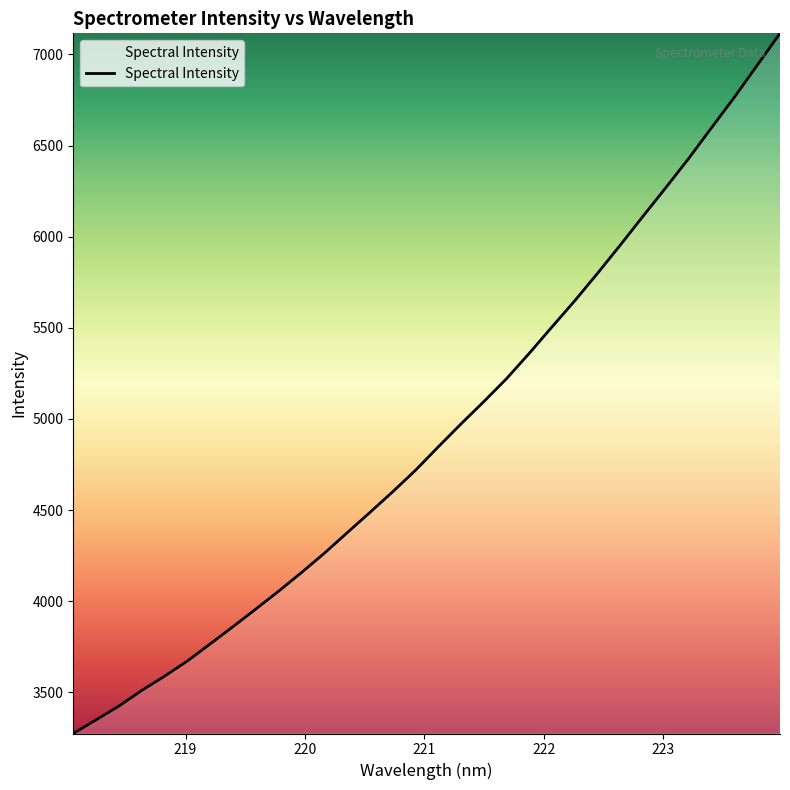

What is the minimum value shown in the chart?

3273.8